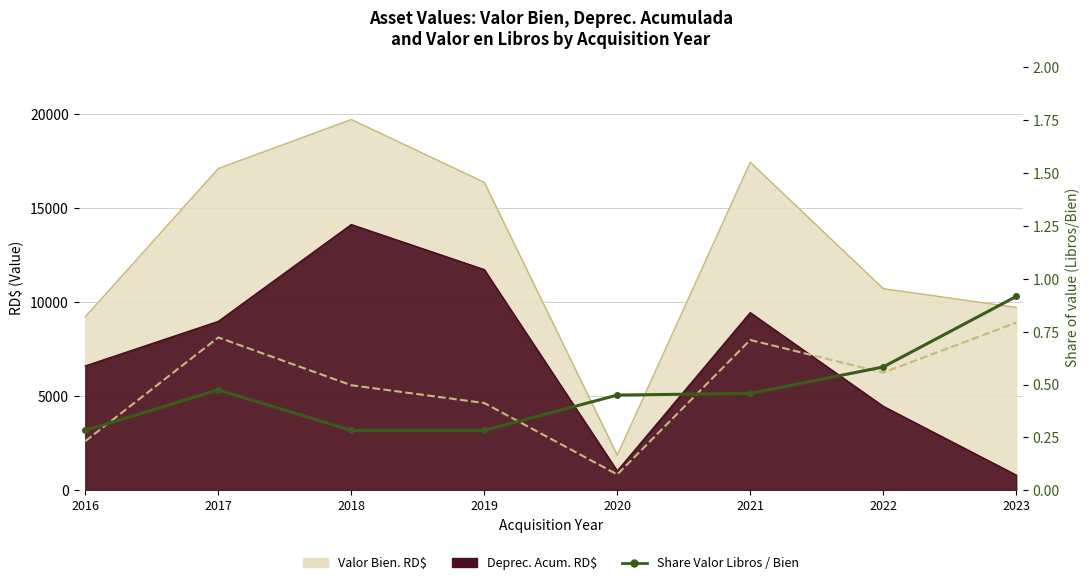

Is it true that the value at 2022 is 0.2?

False